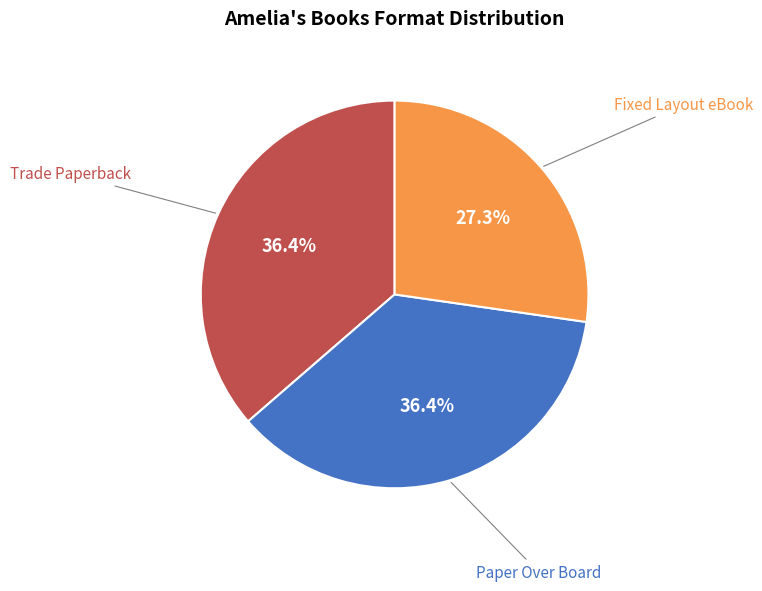

Is there a majority slice in this chart?

No